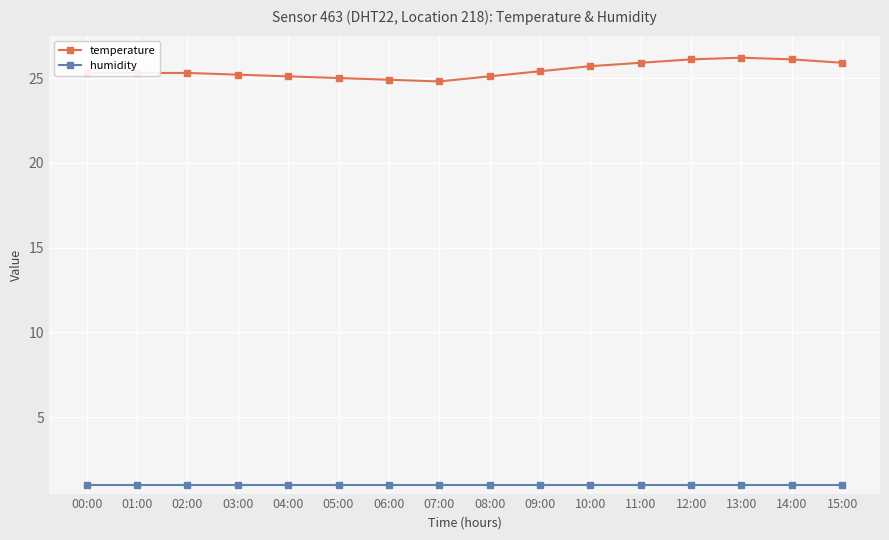

Rank the series by their average value, from highest to lowest.

temperature, humidity